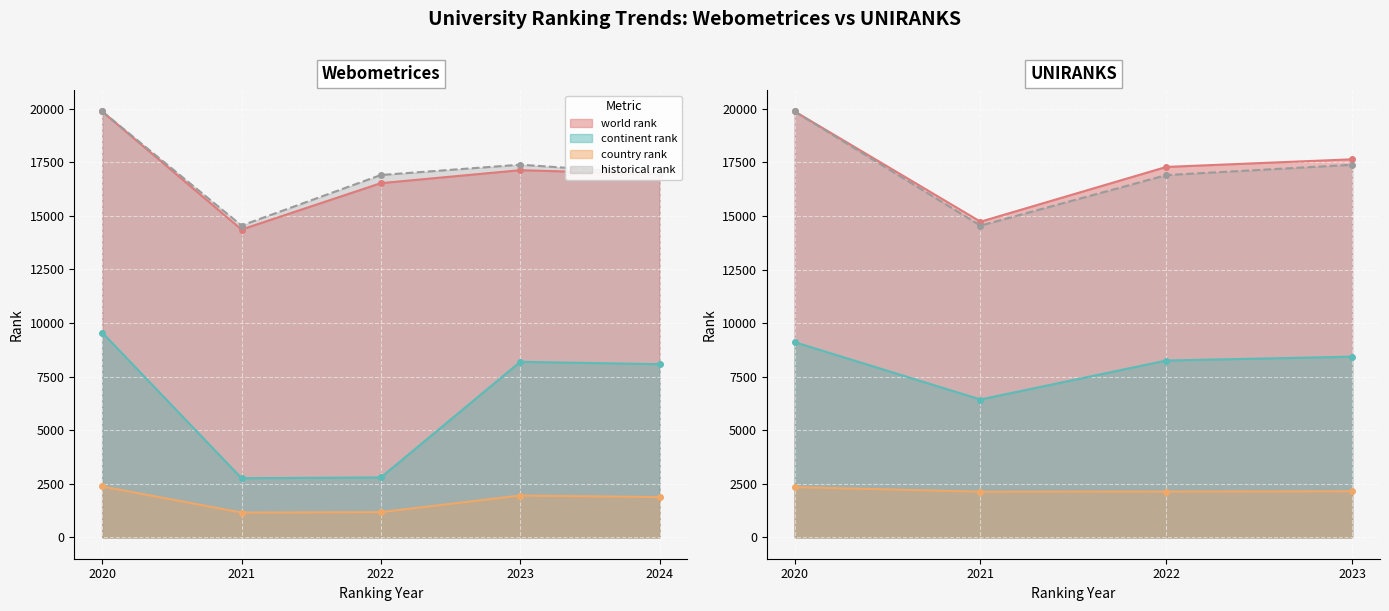

Where is the first local minimum for country rank?

2021